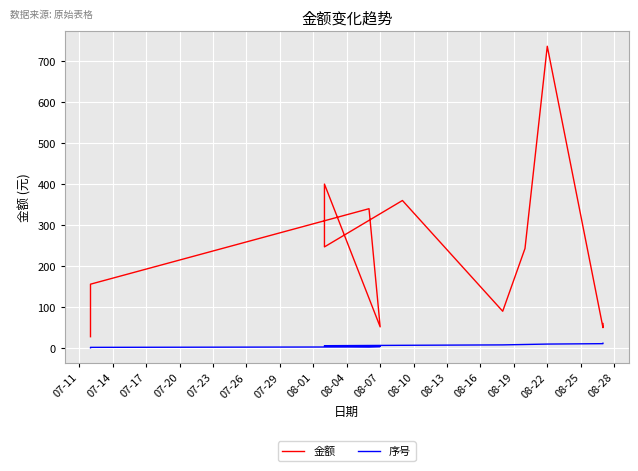

Reading left to right, extract all data points from this chart.

金额: 28.0	156.0	340.0	52.0	400.0	246.9	360.0	90.0	243.0	736.0	50.0	60.0
序号: 1.0	2.0	3.0	4.0	5.0	6.0	7.0	8.0	9.0	10.0	11.0	12.0